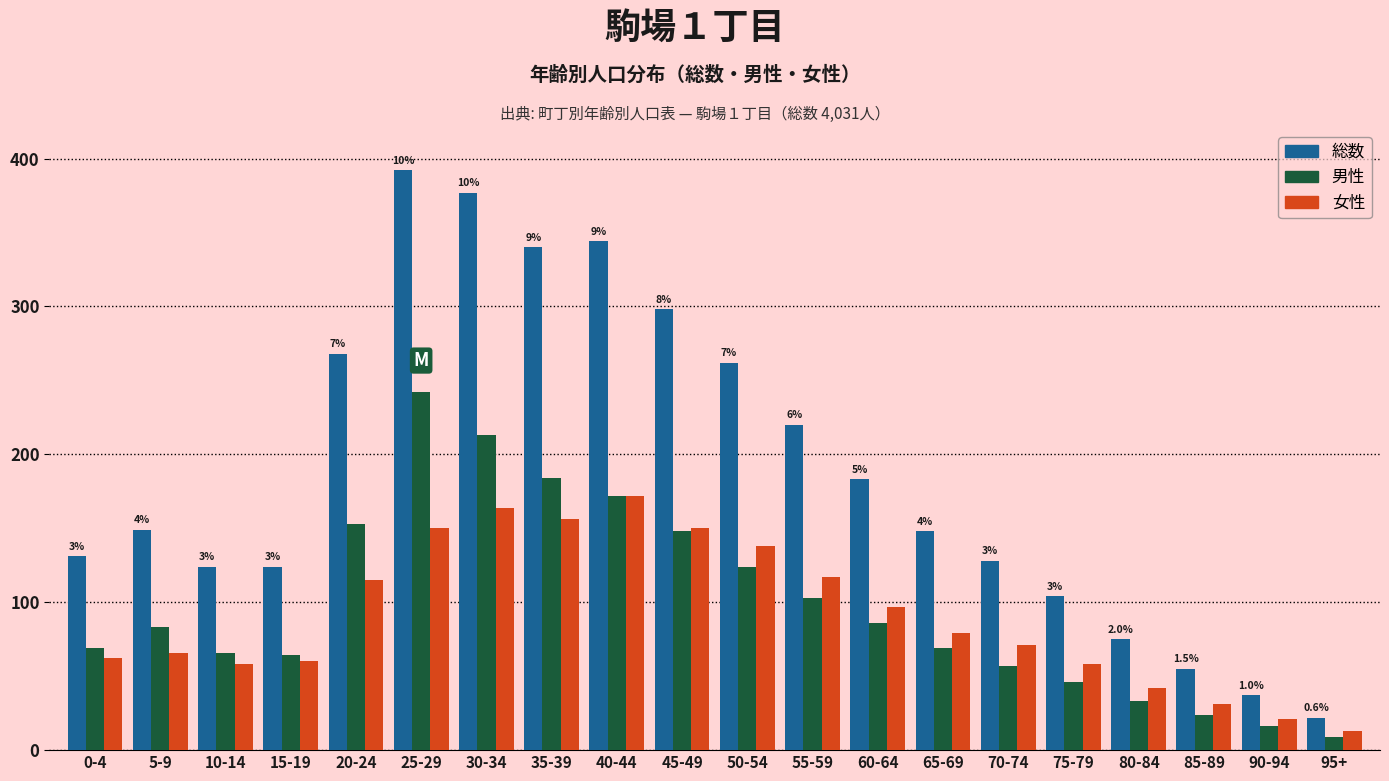

Where is 総数 nearest to the value 207?

55-59